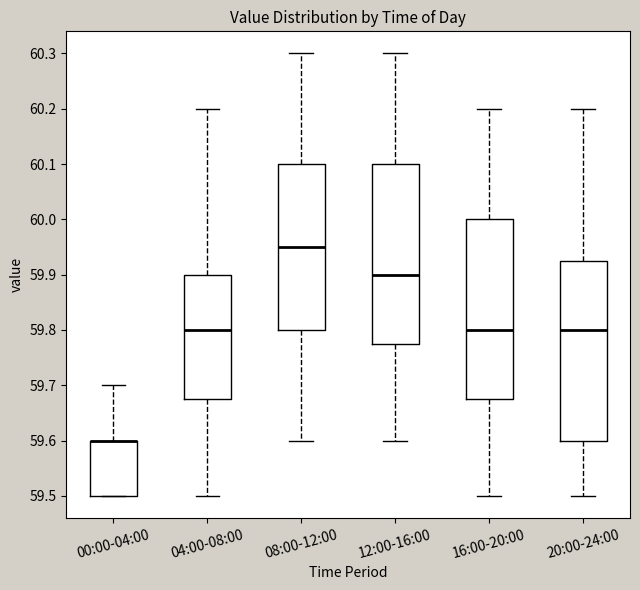

Where is the lower edge of the box for 08:00-12:00 on the y-axis? The values are not printed on the chart, so give them approximately, as read against the axis.

59.80